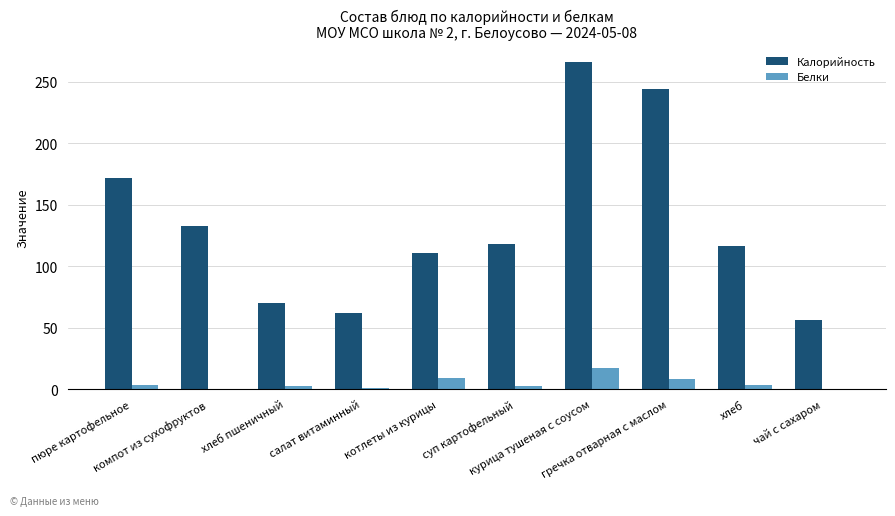

What is the greatest value displayed?

266.0